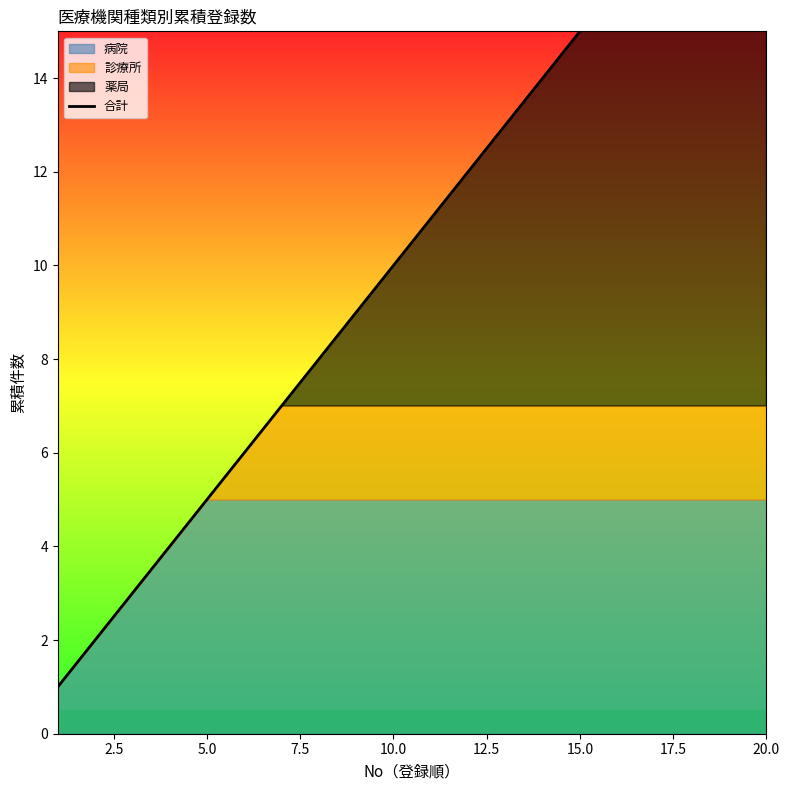

What is the value of the 20th point from the left?

20